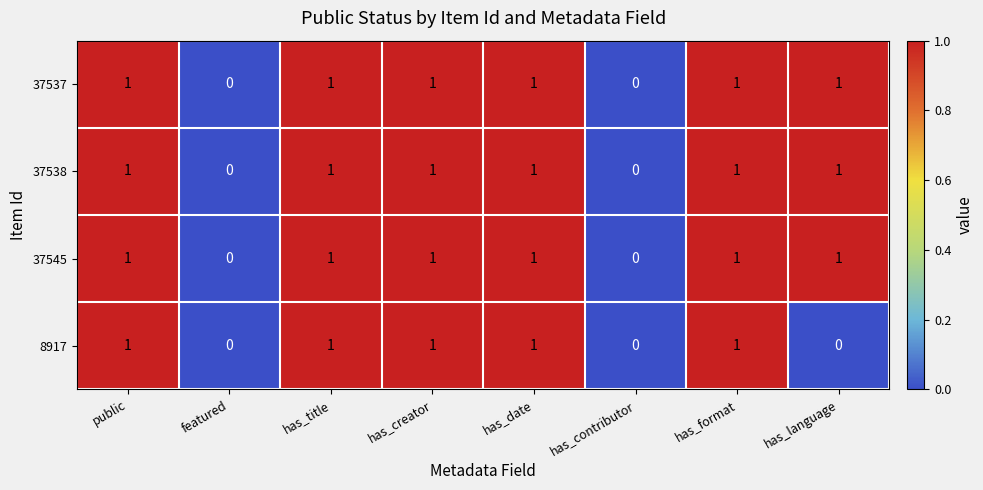

Is the value of 37537 at featured greater than the value of 37538 at public?

No